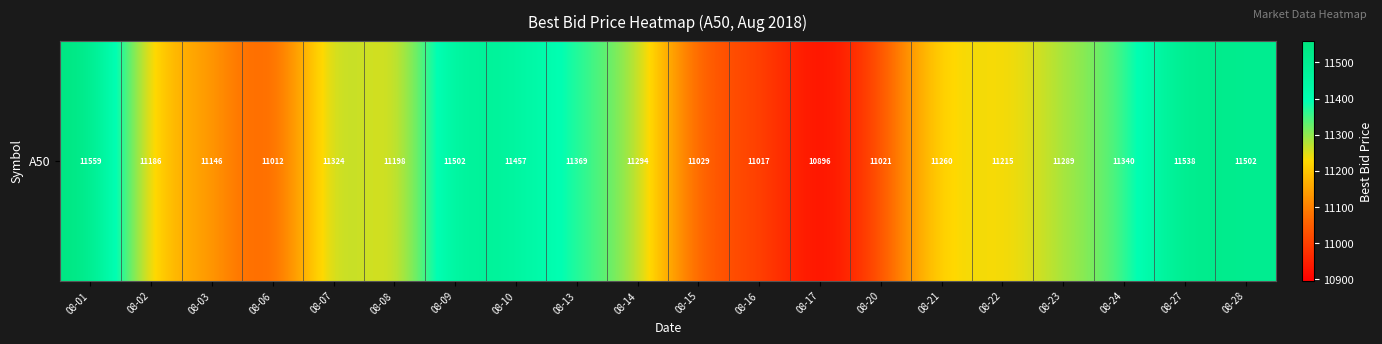

Reading left to right, list all the values displayed in this chart.

11558.8	11186.2	11145.7	11012.0	11324.0	11197.8	11502.0	11457.1	11368.8	11293.8	11028.7	11016.8	10896.4	11021.4	11259.5	11215.5	11288.7	11340.2	11537.7	11501.5